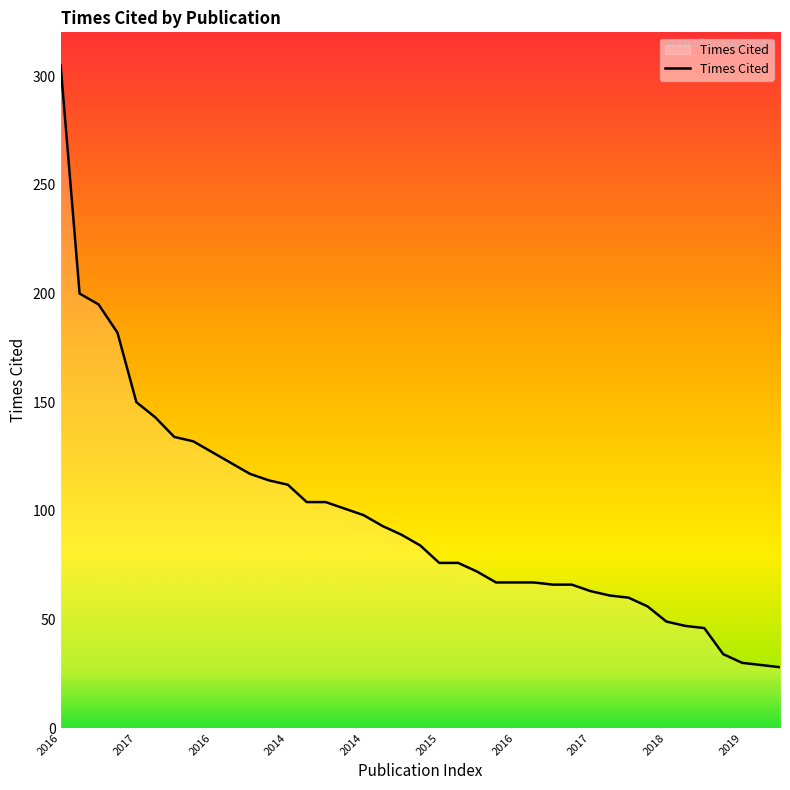

What is the minimum value shown in the chart?

28